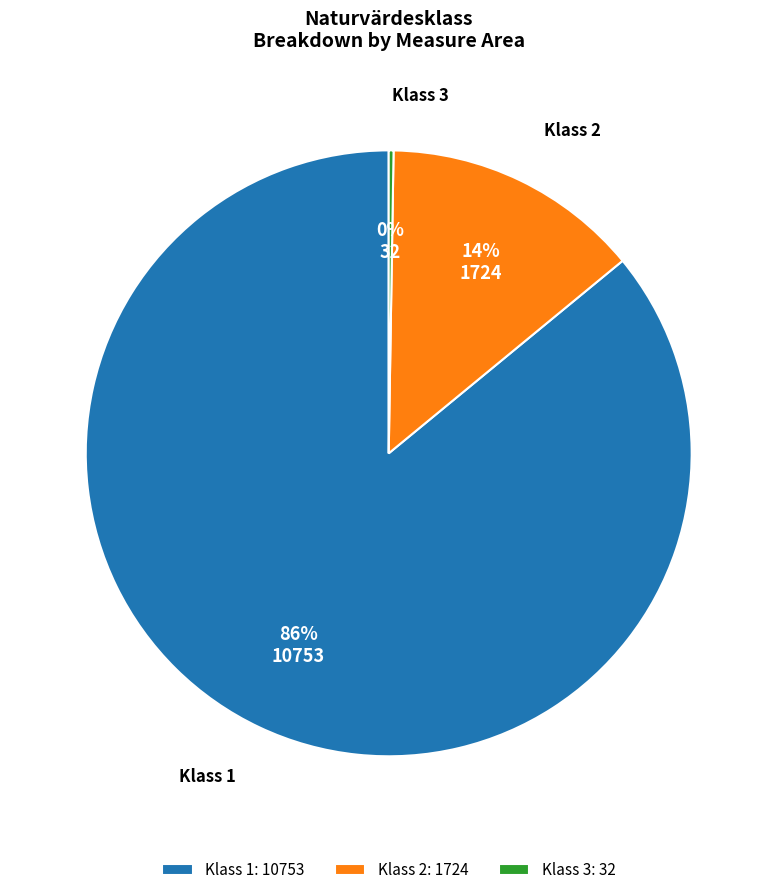

Combined, do Klass 2 and Klass 1 account for over 50%?

Yes